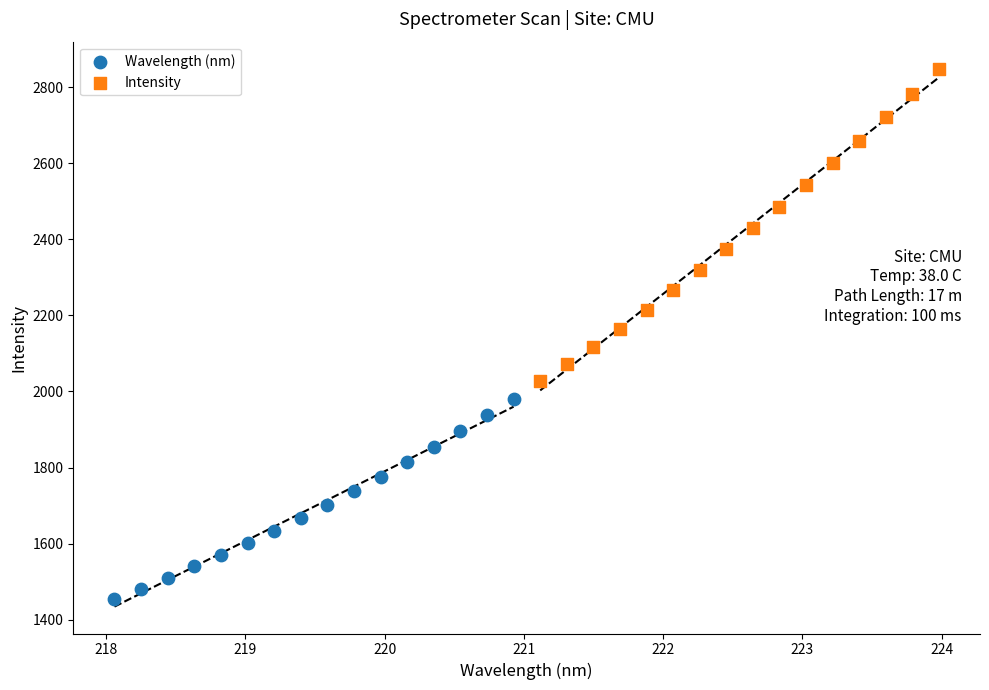

What are all the series names shown in the legend?

Wavelength (nm), Intensity